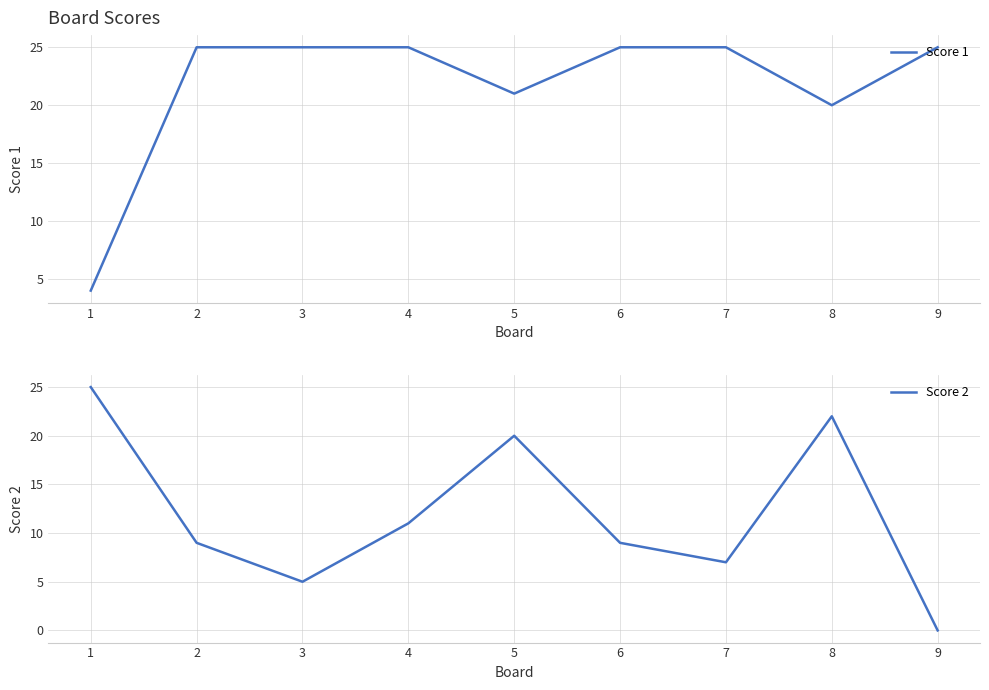

True or false: Score 1 has a value of 14 at 5.

False